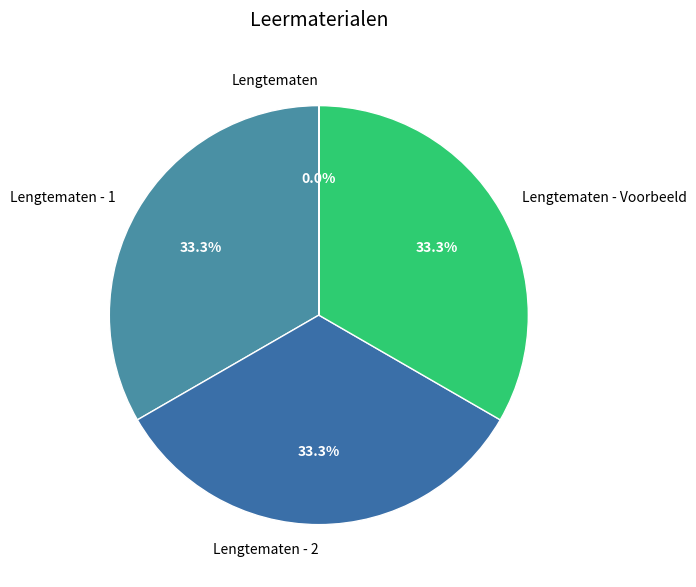

How many segments does this pie chart have?

4